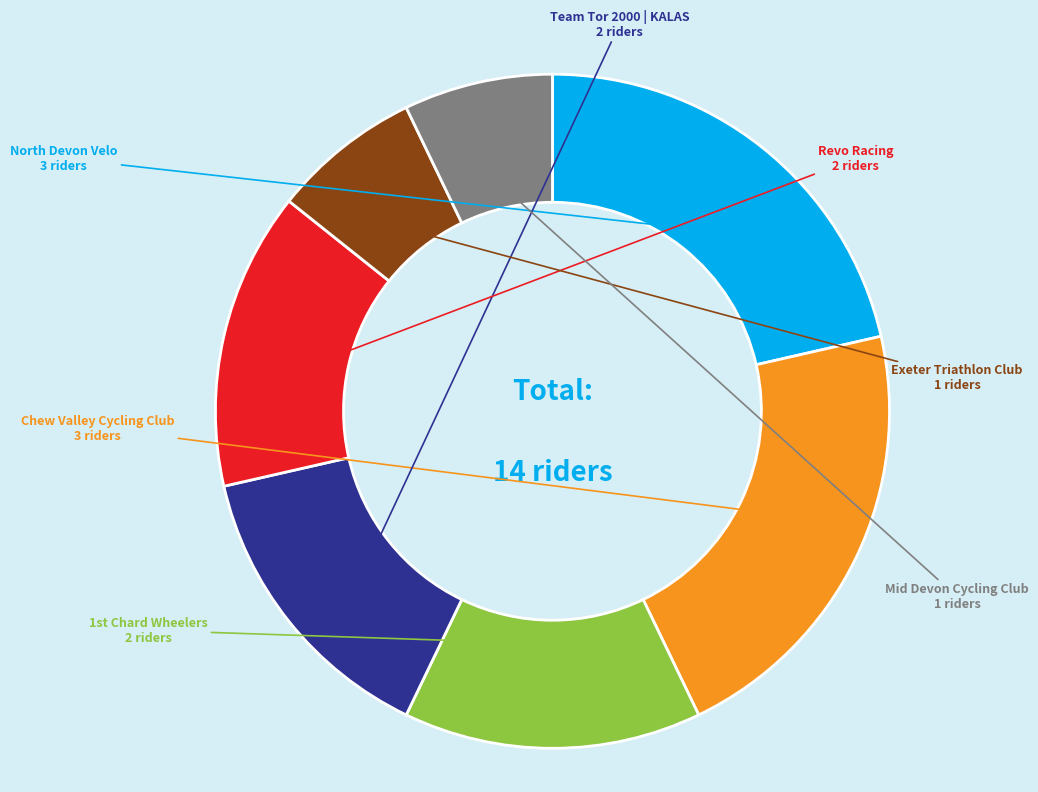

How many slices are in this pie chart?

7